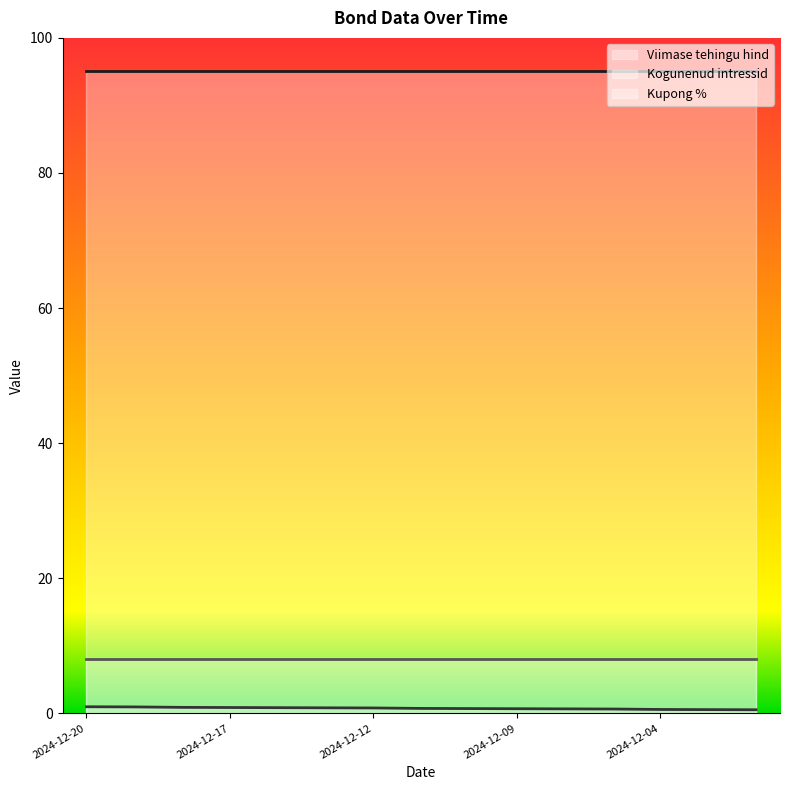

Between 2024-12-17 and 2024-12-04, which series saw the biggest shift?

Kogunenud intressid